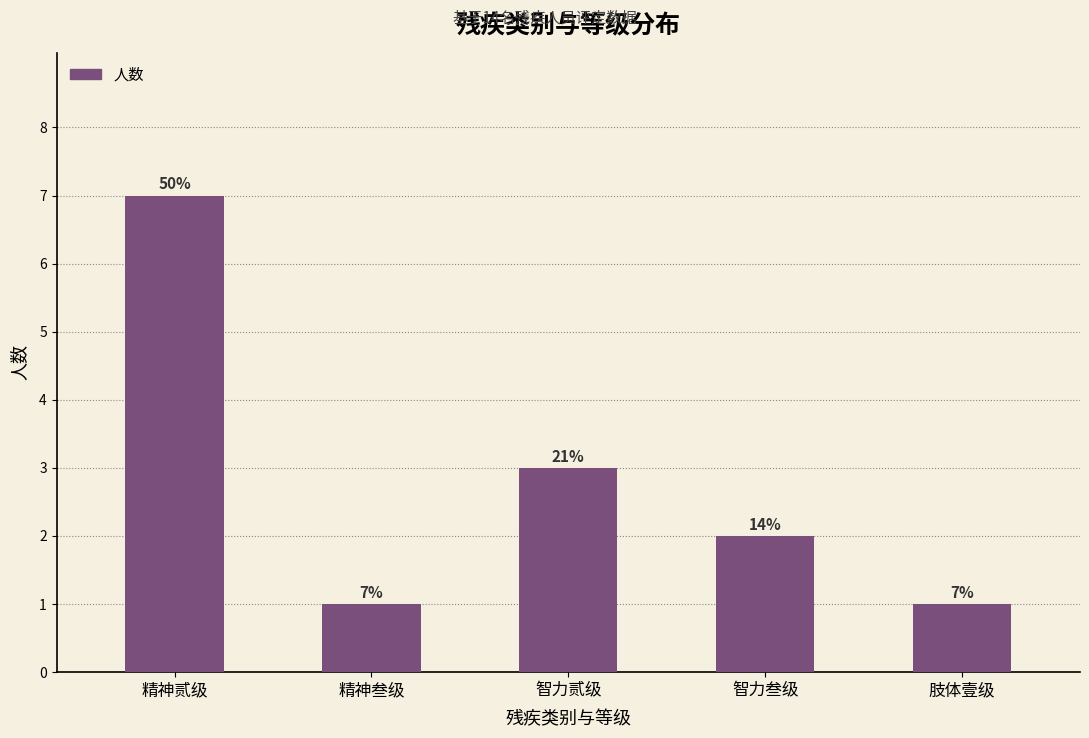

How many bars are there in total?

5